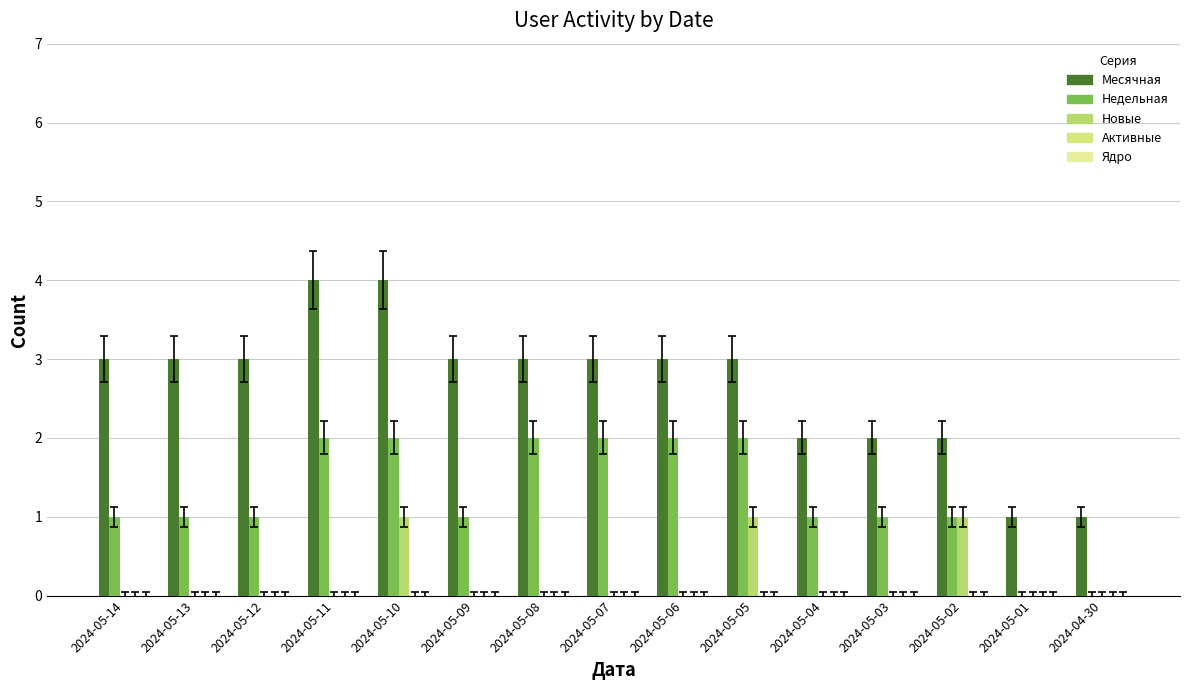

At which category is the sum across all series the highest?

2024-05-10